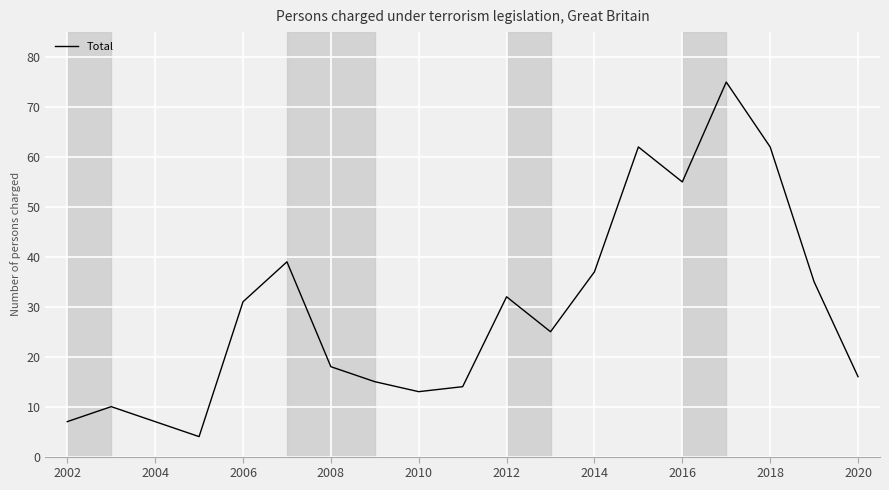

What is the difference between the maximum and minimum values?

71